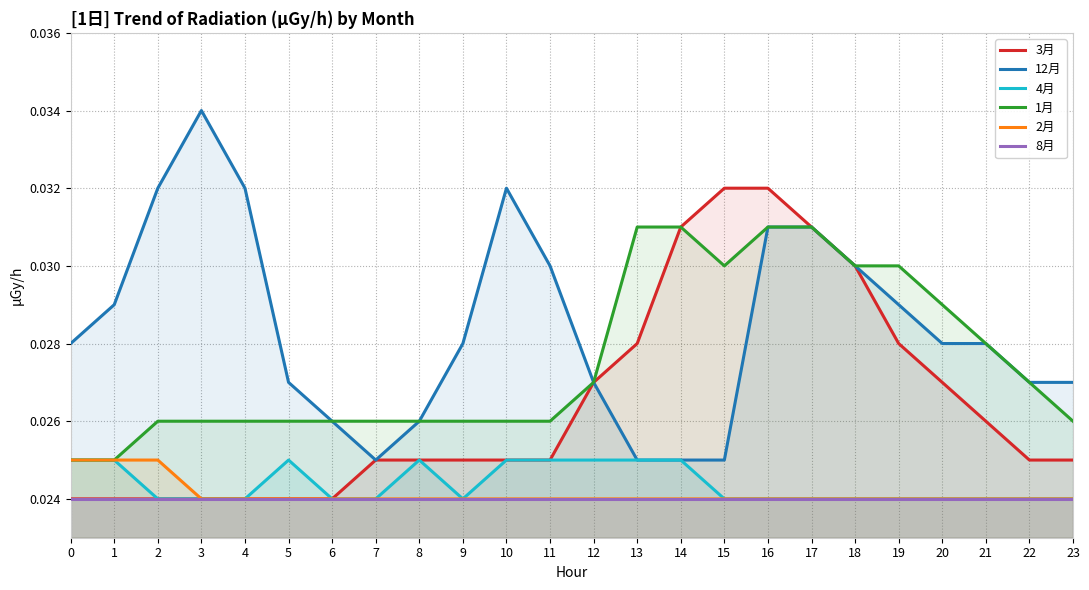

True or false: 8月 and 1月 cross at least once.

False